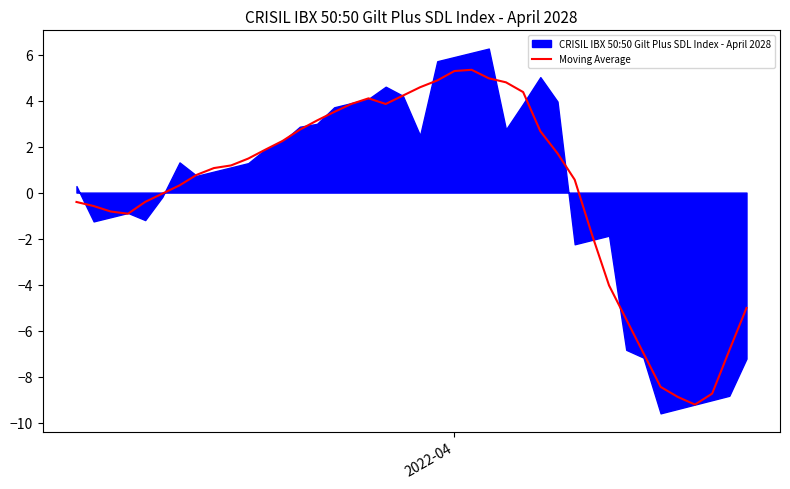

What is the minimum value for Moving Average?

-9.2